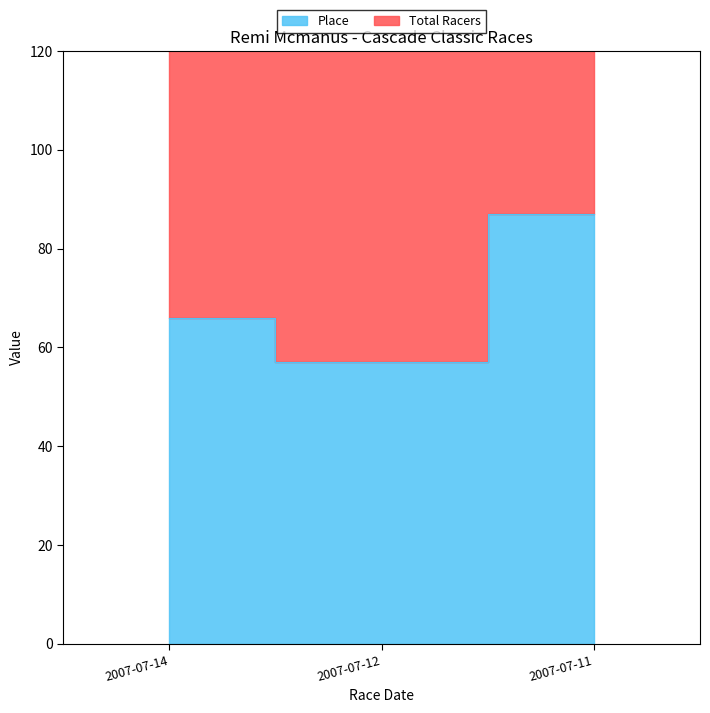

At which label does the data first exceed 66?

2007-07-11